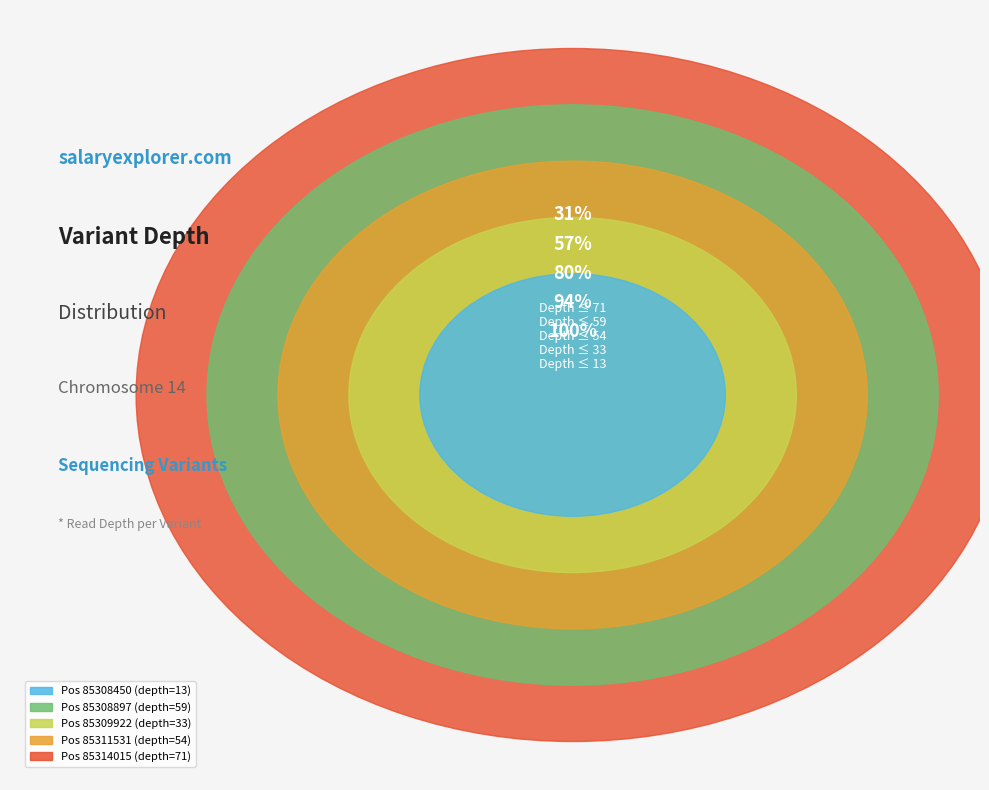

What is the change in value from 85308897 to 85311531?

-5